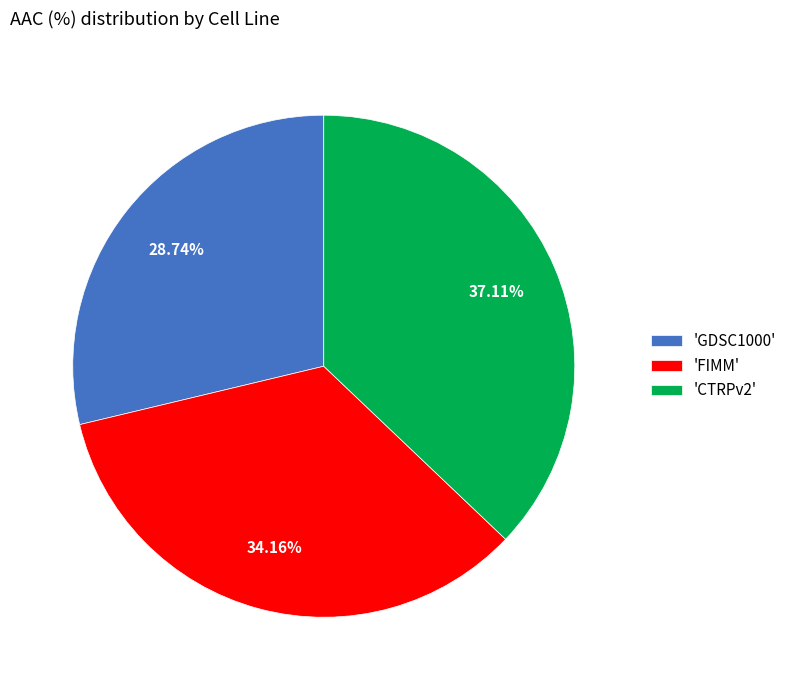

Rank the categories by value from lowest to highest.

'GDSC1000', 'FIMM', 'CTRPv2'